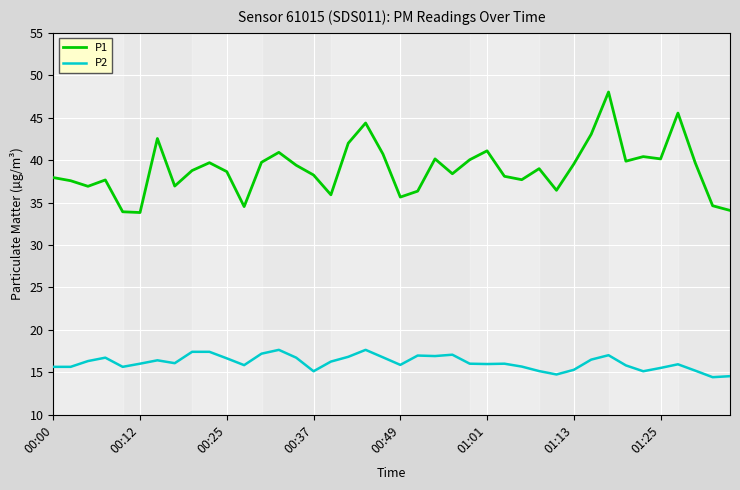

Does the chart display data point markers on the line(s)?

No